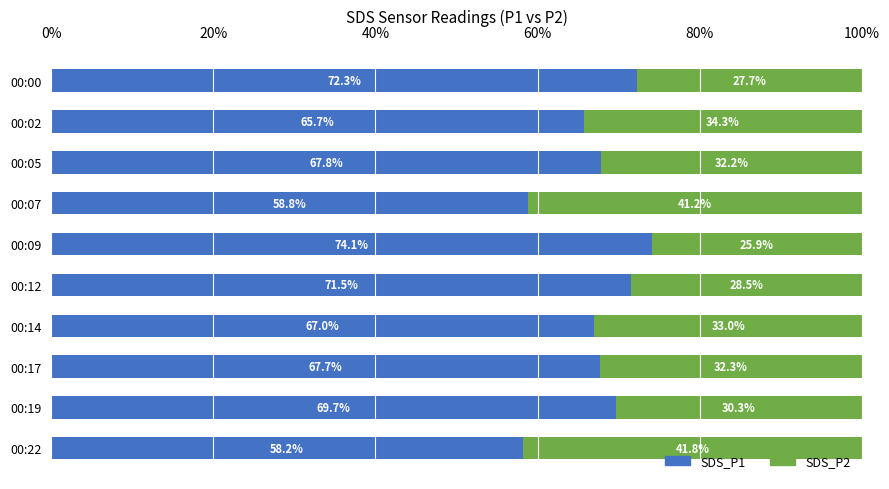

What is the total value across all series at 00:09?

100.0